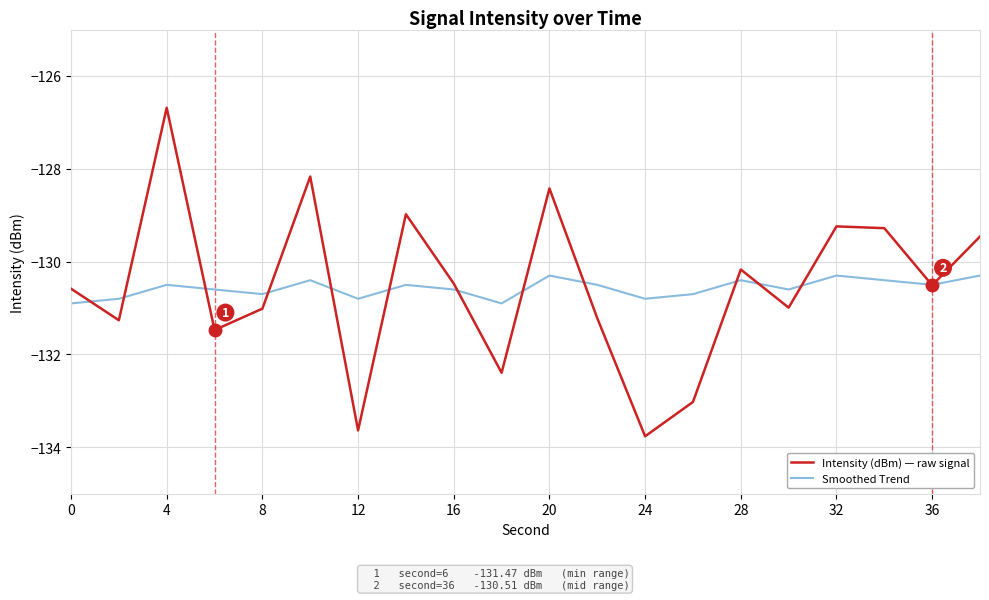

What is the average value of the Smoothed Trend series?

-130.6